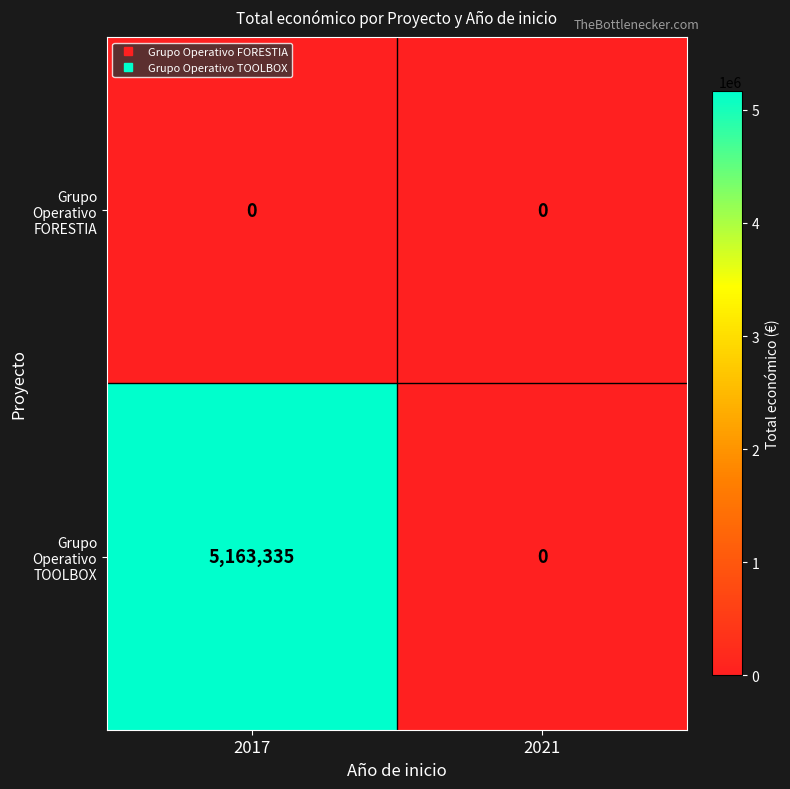

What is the approximate value of Grupo Operativo TOOLBOX at 2017, to the nearest 10?

5163340